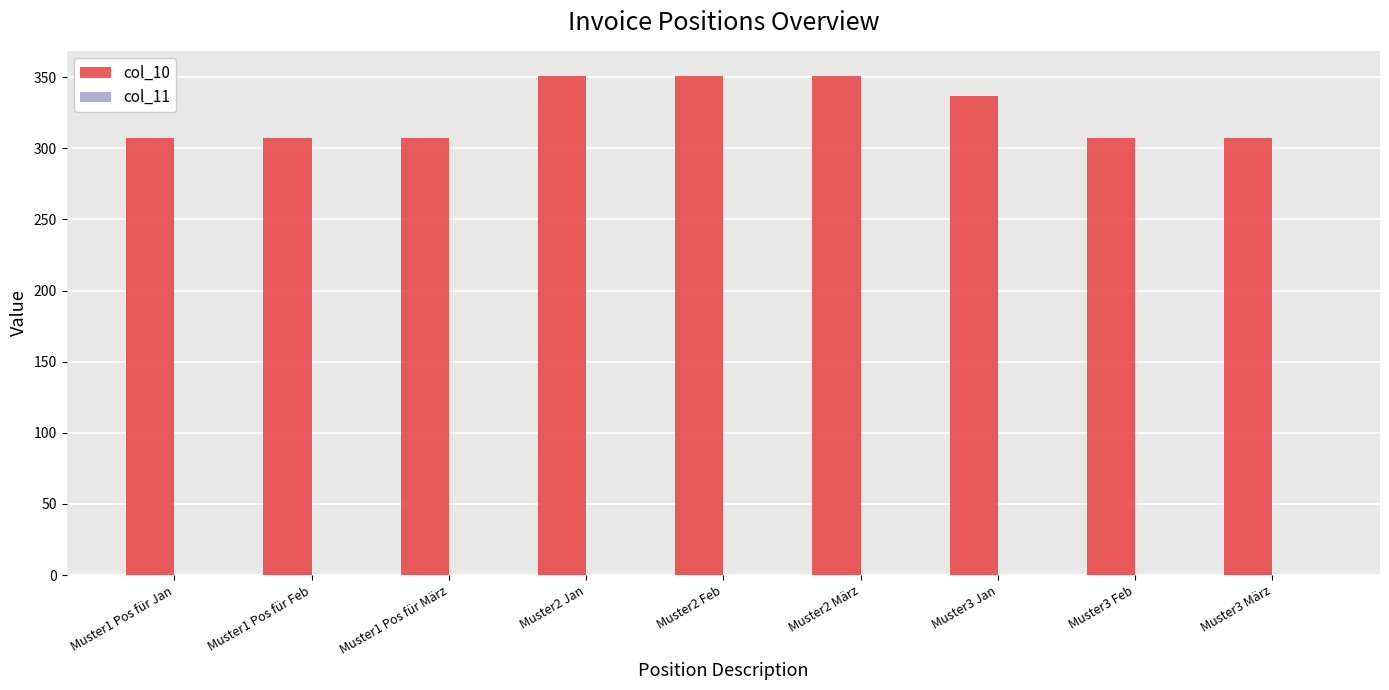

What is the average value?

325